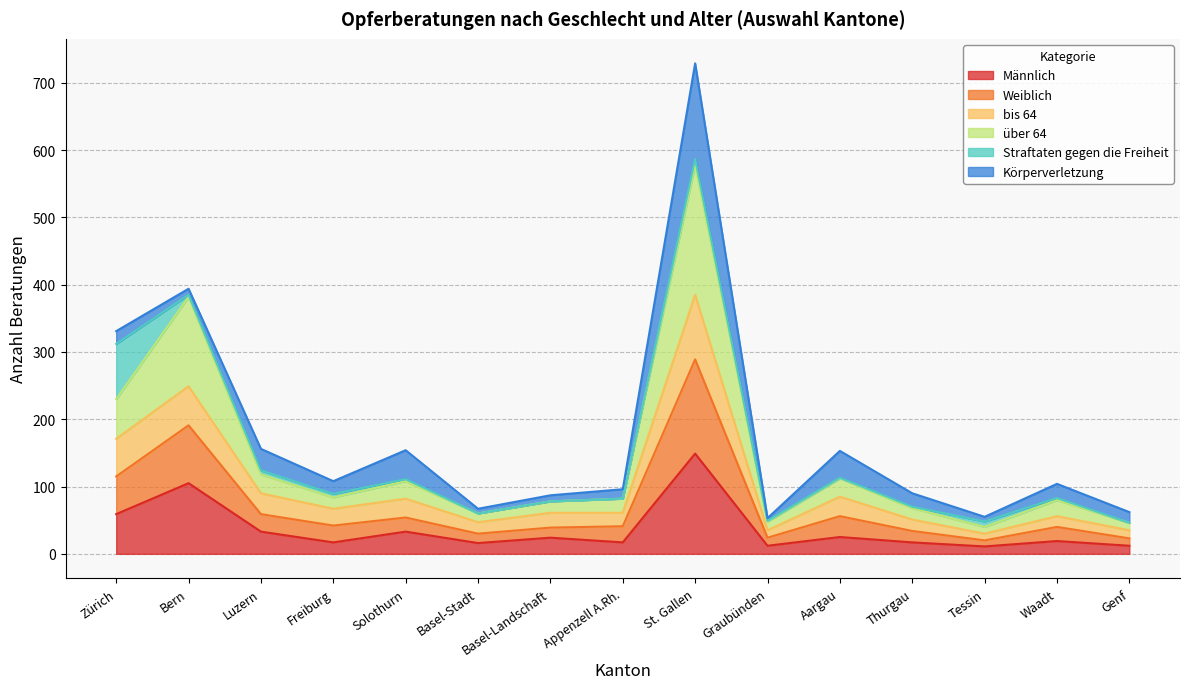

True or false: Männlich has a value of 21 at Solothurn.

False